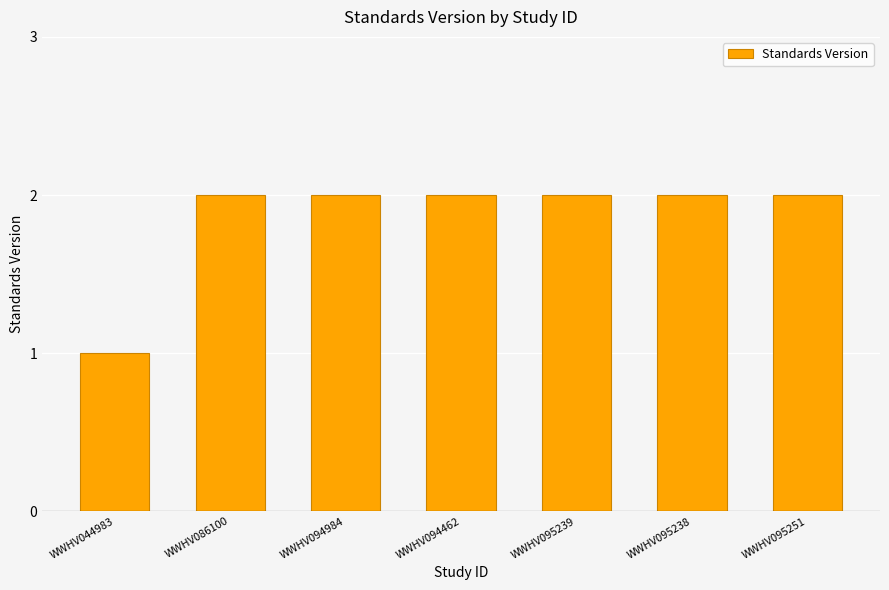

Approximately how many times larger is the value at WWHV094462 compared to WWHV044983?

2.0